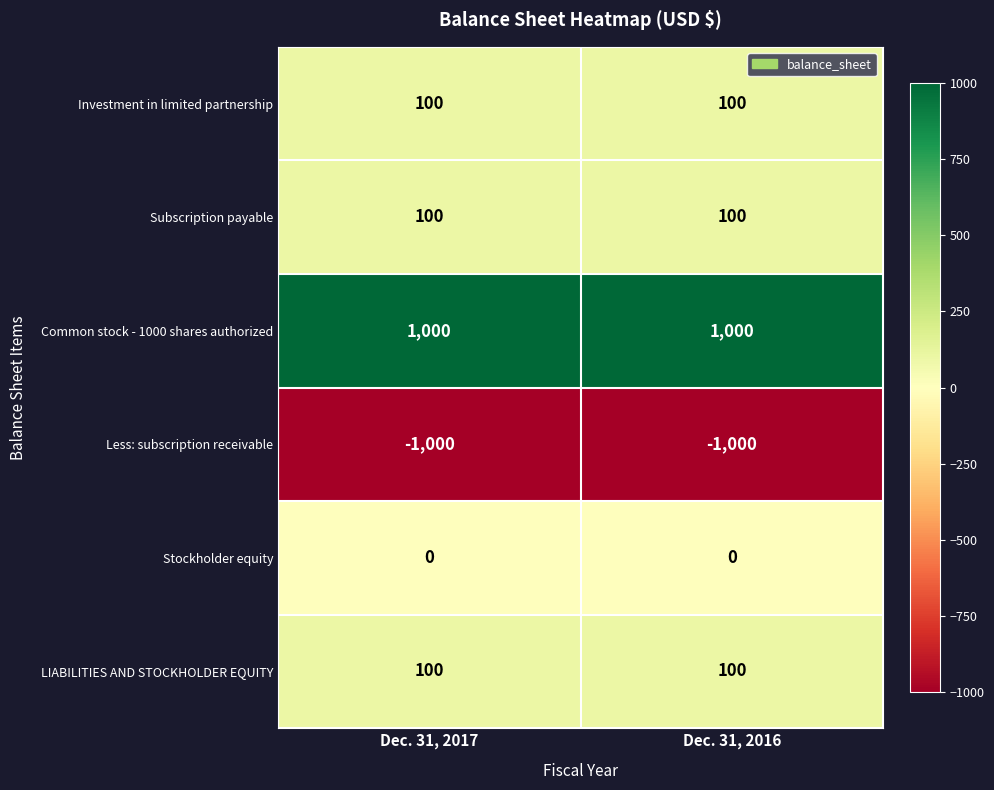

Which series has the largest total across all categories?

Common stock - 1000 shares authorized